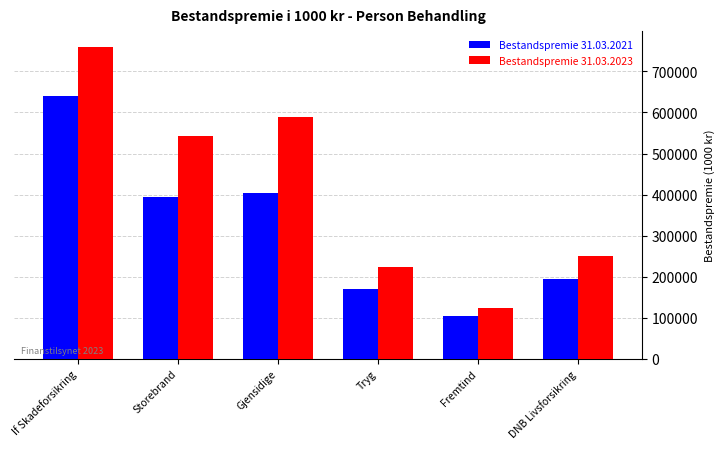

What is the label of the 2nd bar from the left?

Storebrand